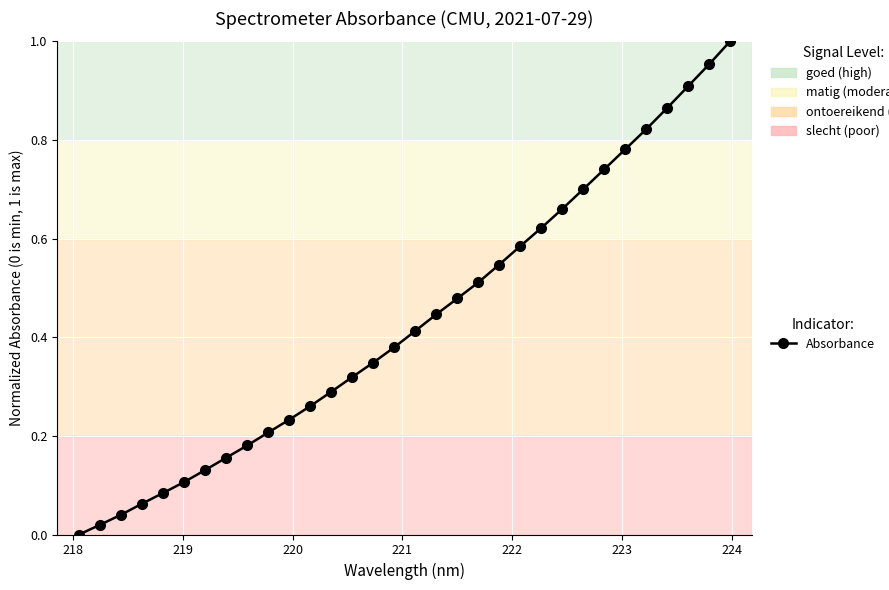

What is the sum of all values?

13.9